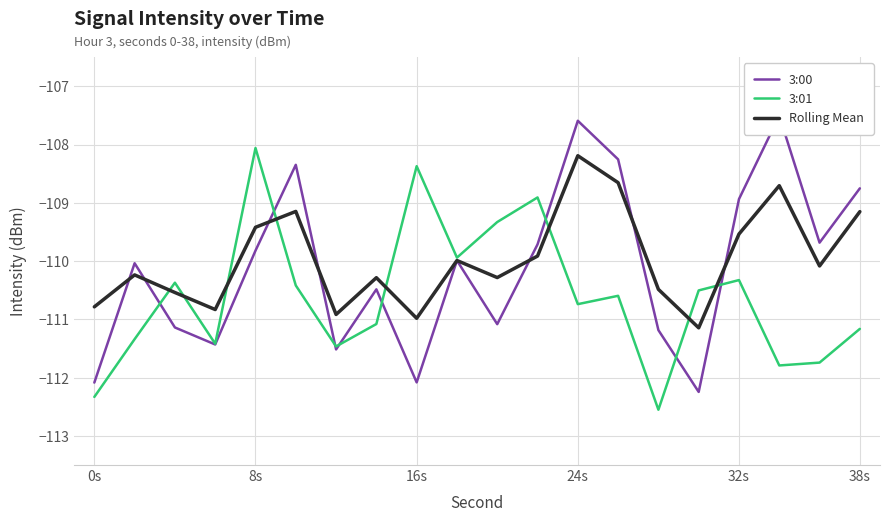

True or false: 3:00 and 3:01 intersect in this chart.

True